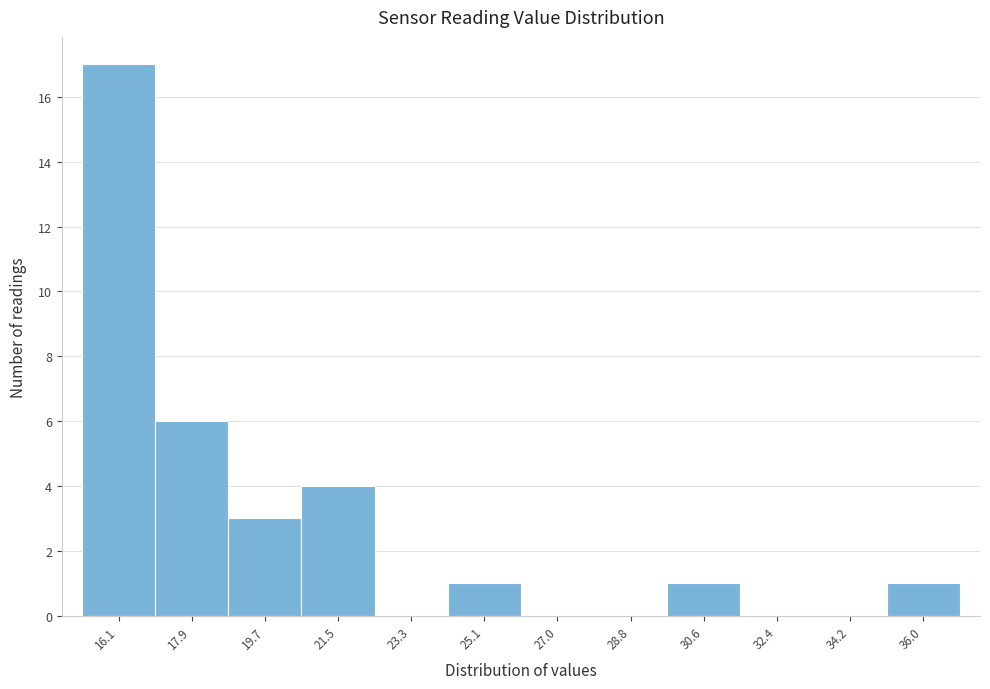

Reading left to right, extract all data points from this chart.

16.1=17	17.9=6	19.7=3	21.5=4	23.3=0	25.1=1	27.0=0	28.8=0	30.6=1	32.4=0	34.2=0	36.0=1